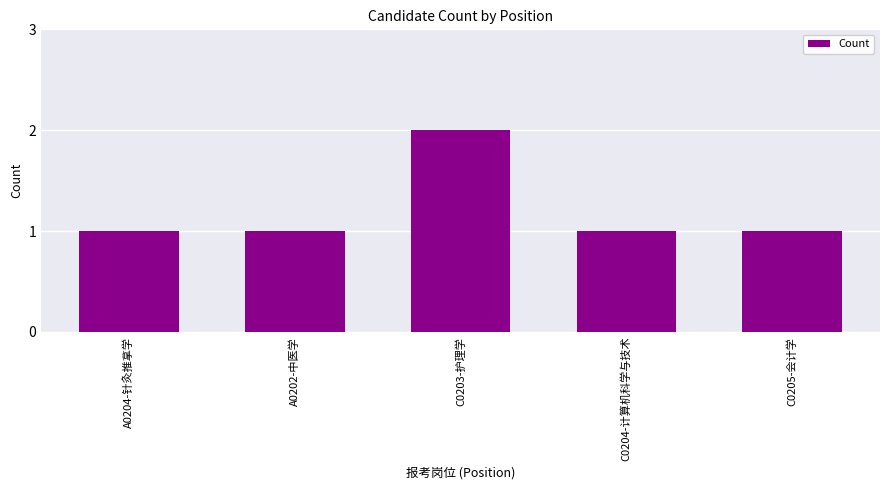

The chart shows a value of 1 at A0202-中医学. True or false?

True